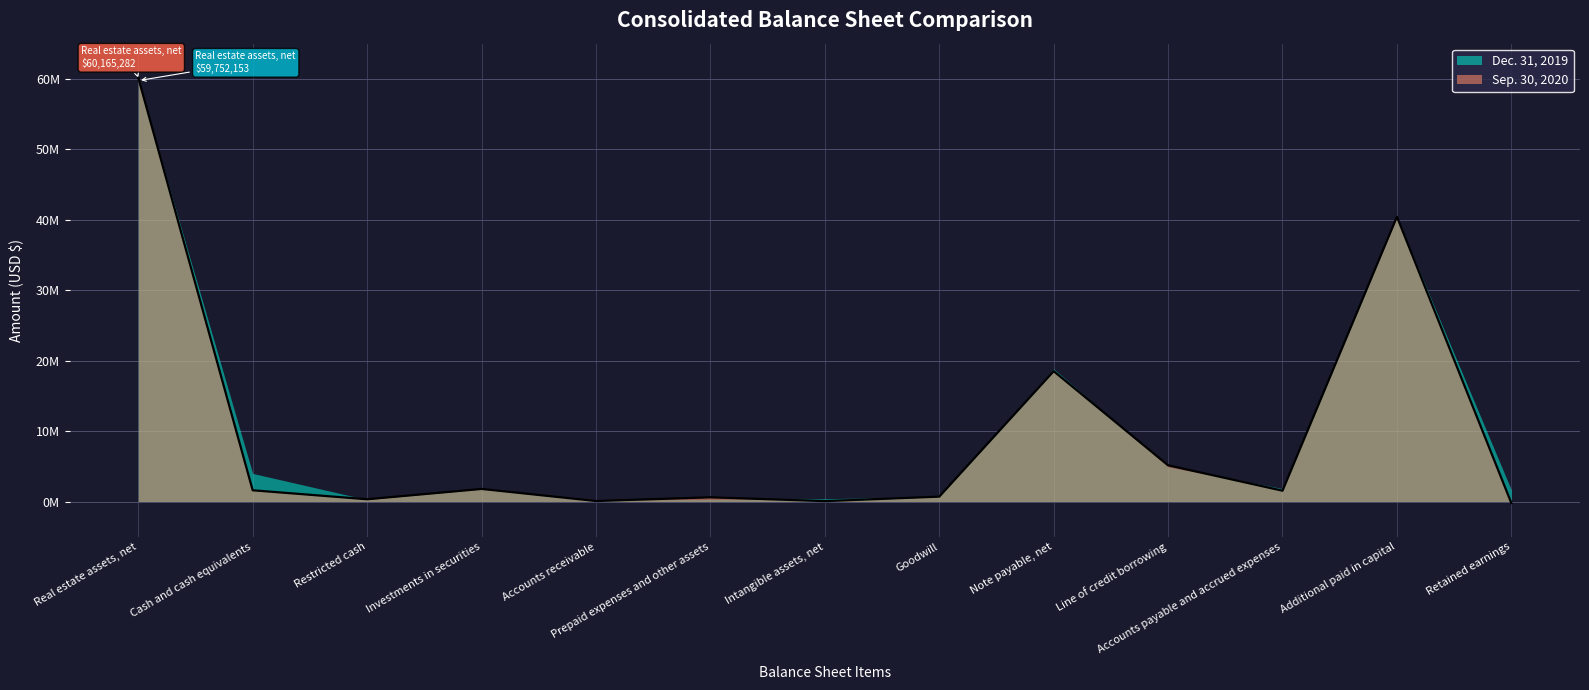

Reading left to right, extract all data points from this chart.

60165282	1596158	321376	1788714	69072	601275	55125	694121	18503860	5144000	1534179	40429005	-221109